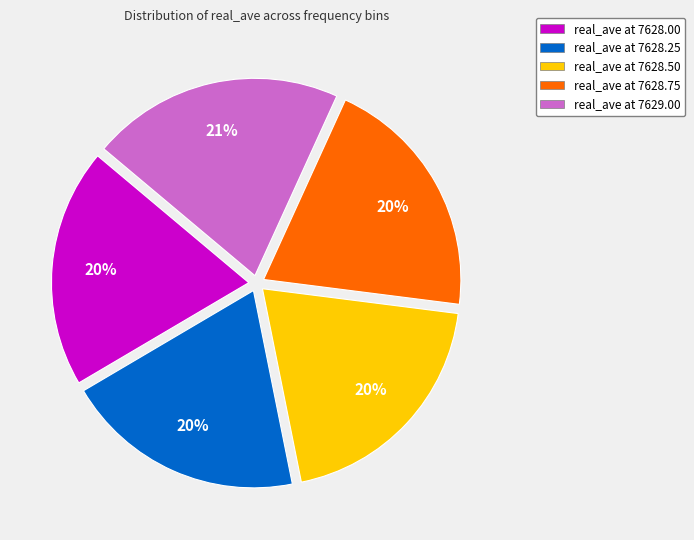

What percentage is the real_ave at 7628.00 slice, to the nearest percent?

20%